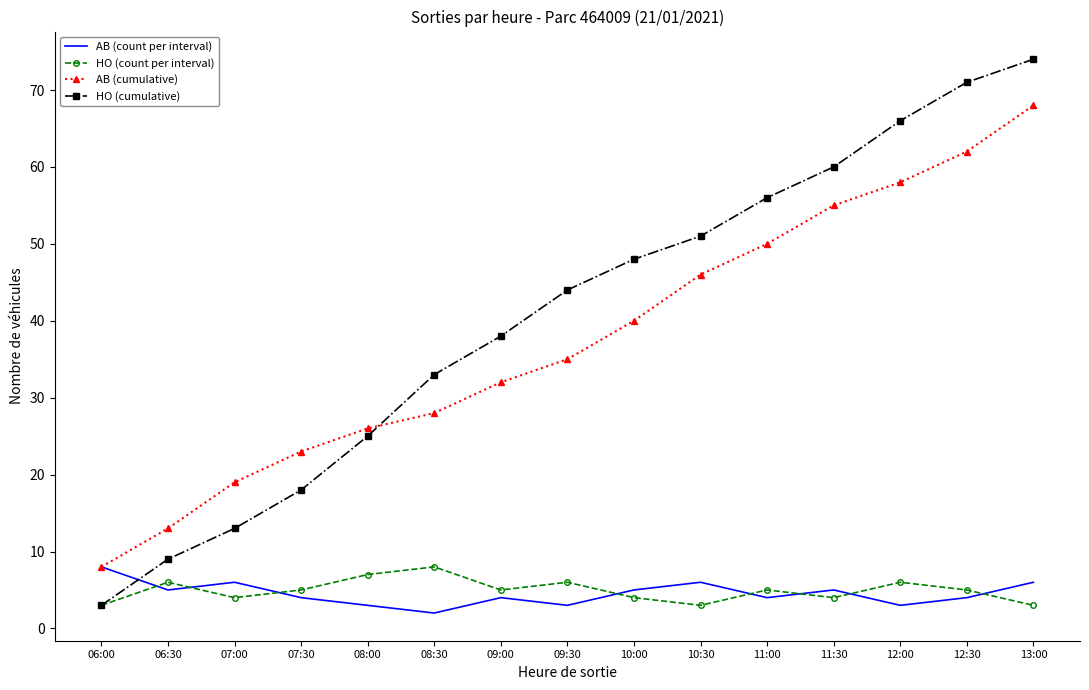

Which series ends up on top after the final intersection of HO (count per interval) and AB (count per interval)?

AB (count per interval)